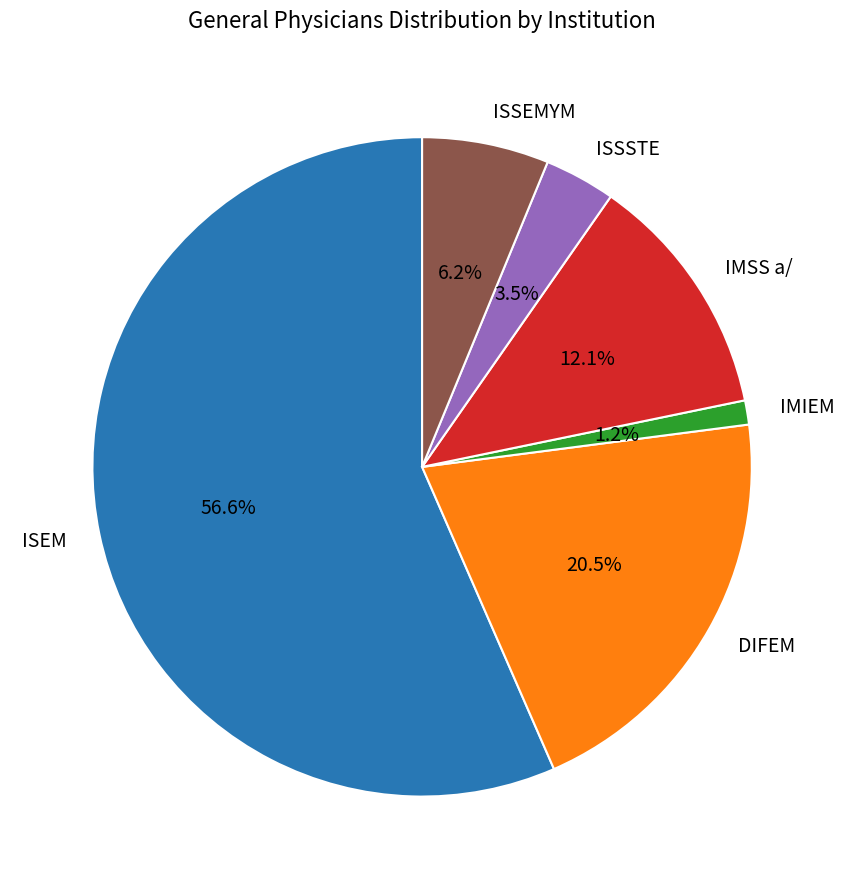

To the nearest percent, what is the average slice percentage?

17%